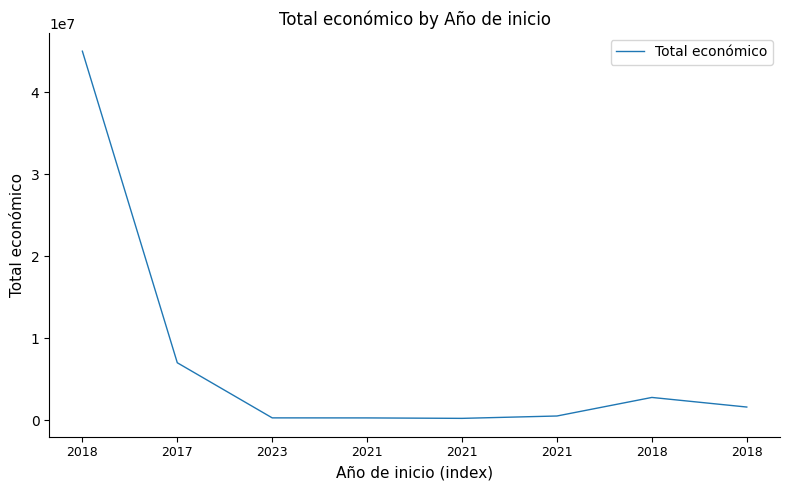

Where does the data first go above 1597786?

2018